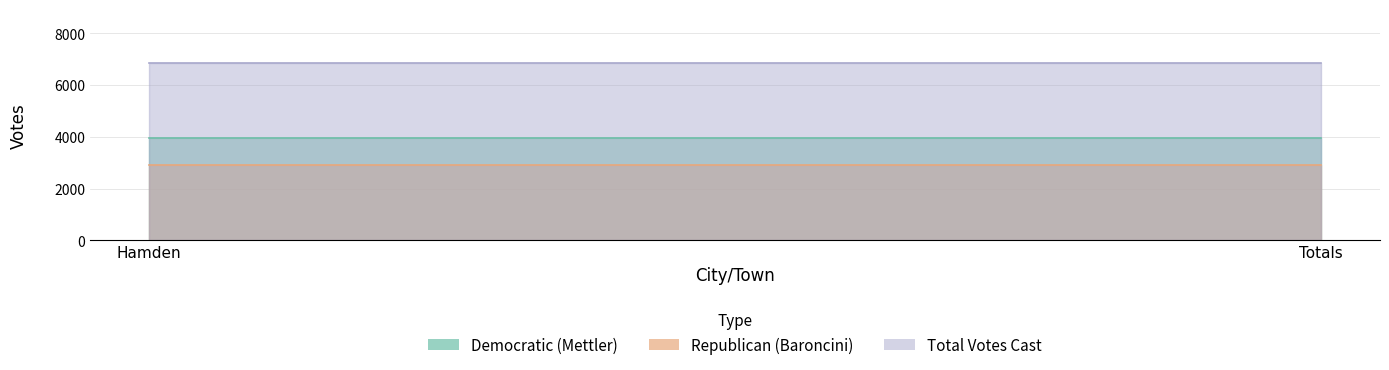

Reading left to right, extract all data points from this chart.

Democratic: Hamden=3963	Totals=3963
Republican: Hamden=2911	Totals=2911
Total Votes Cast: Hamden=6874	Totals=6874